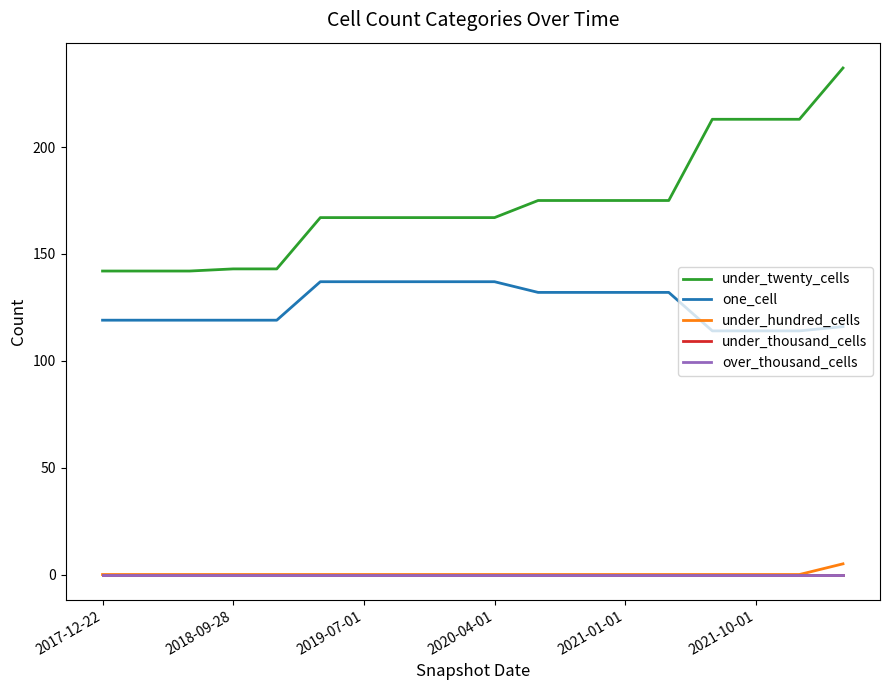

At which category is the sum across all series the highest?

17